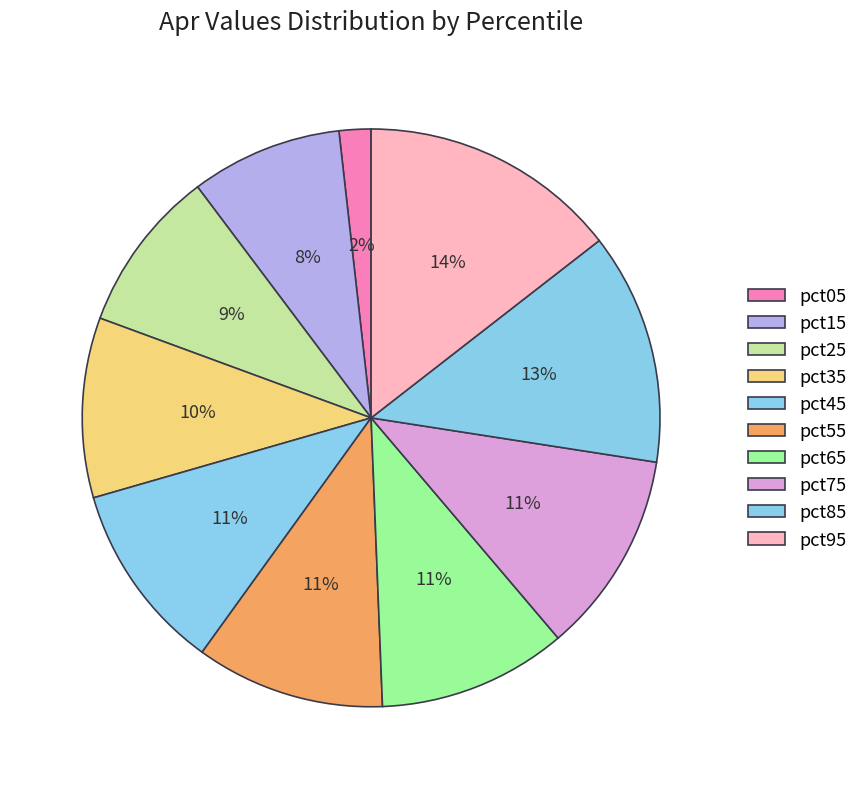

How many slices are in this pie chart?

10